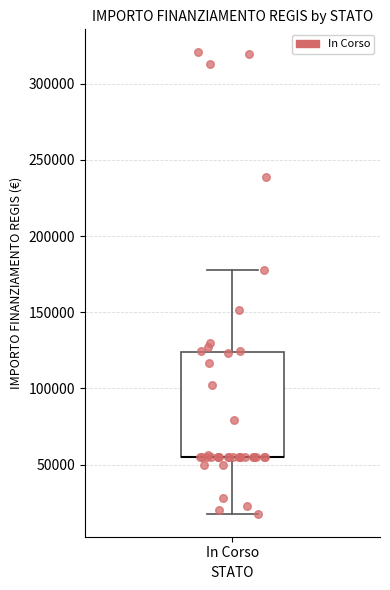

Where does the lower whisker of the box for In Corso end on the y-axis? The values are not printed on the chart, so give them approximately, as read against the axis.

20000